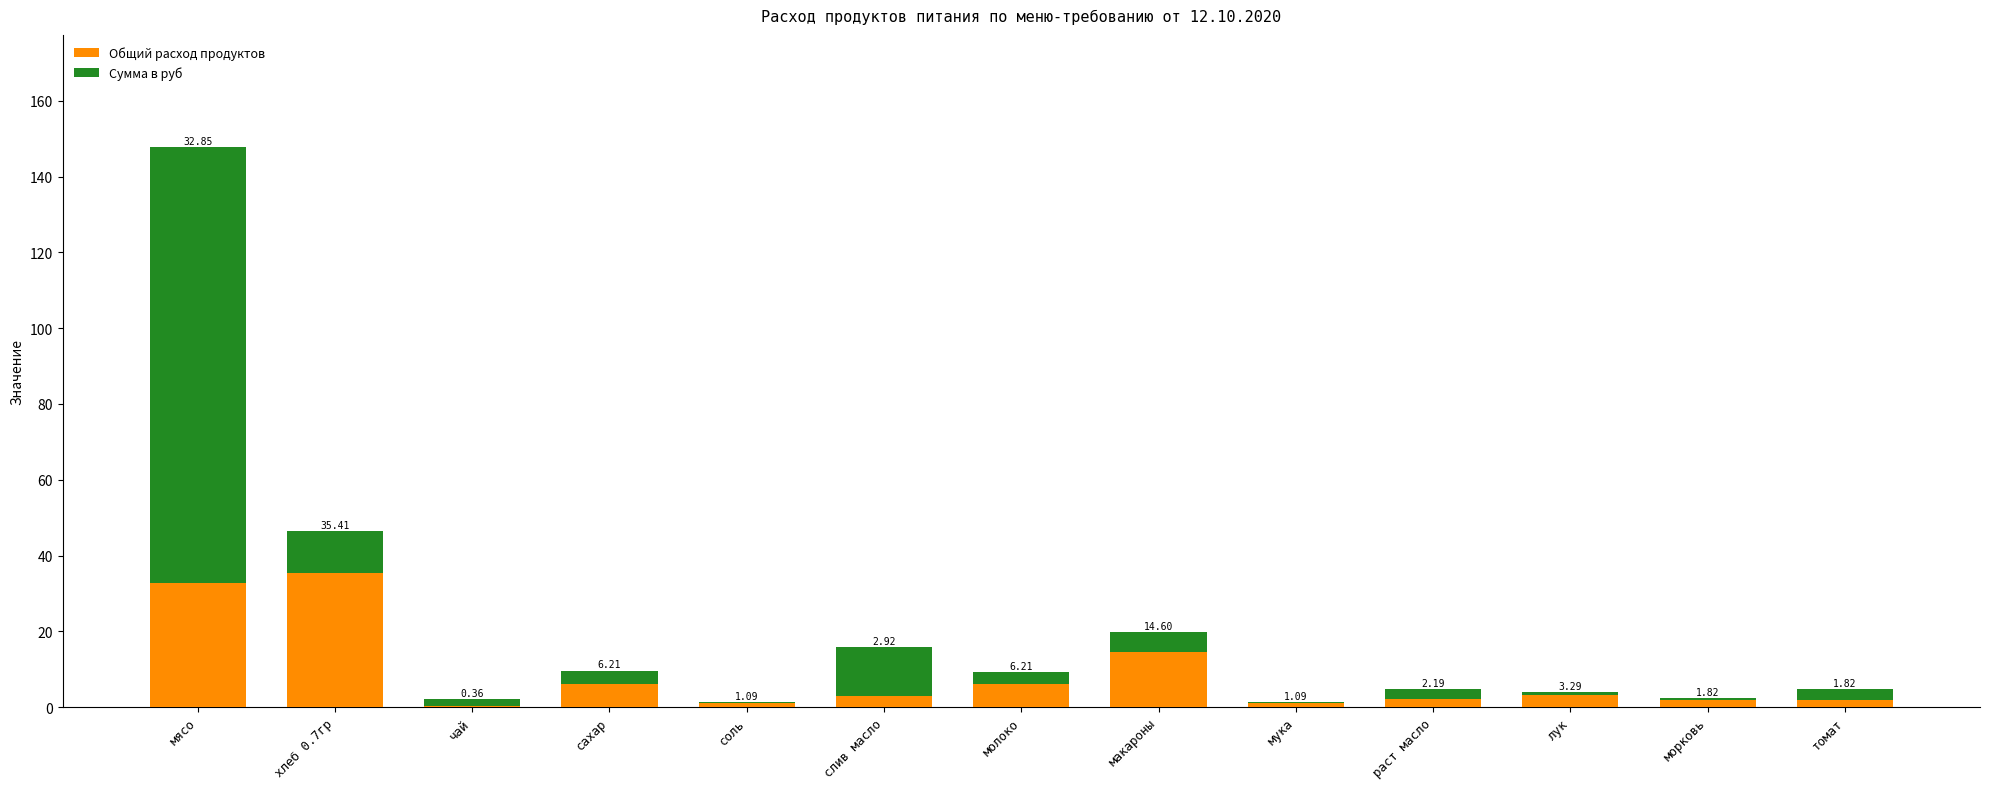

At which label is Общий расход продуктов closest to 17?

макароны